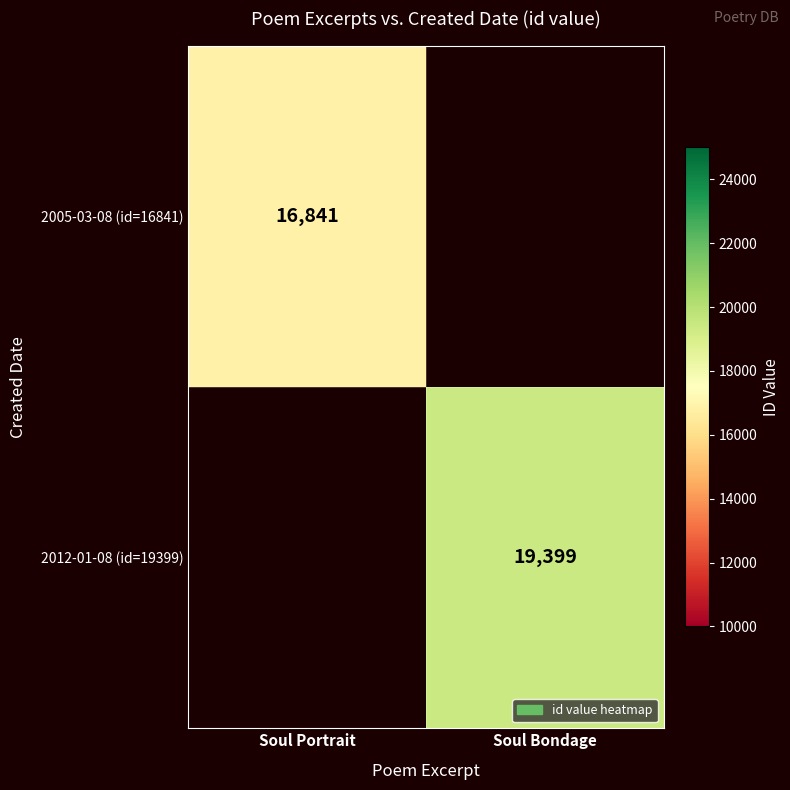

The value of 2005-03-08 (id=16841) at Soul Portrait is 11770. True or false?

False